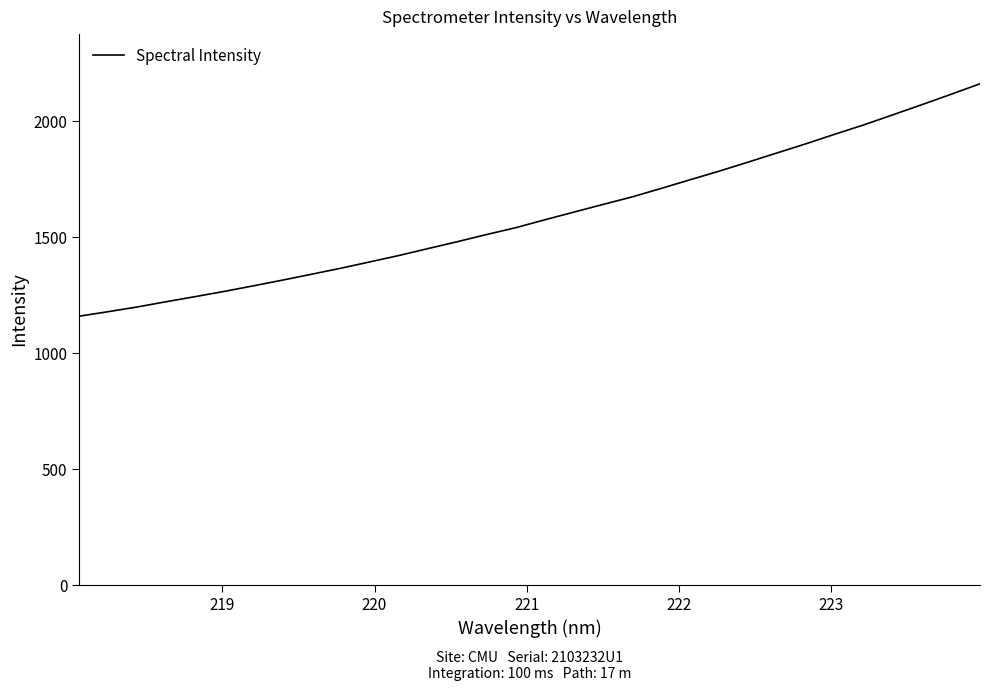

What is the maximum value shown in the chart?

2159.8